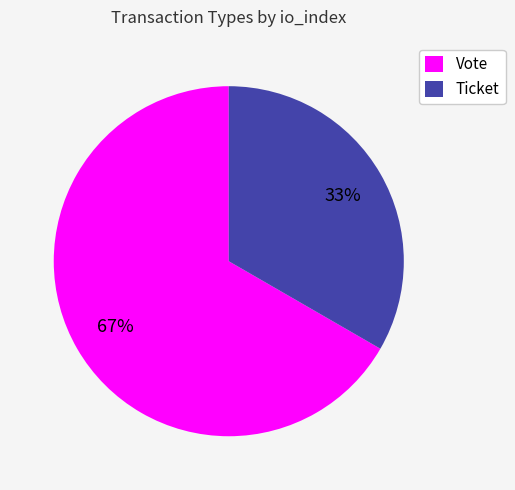

True or false: Ticket accounts for 1% of the total.

False